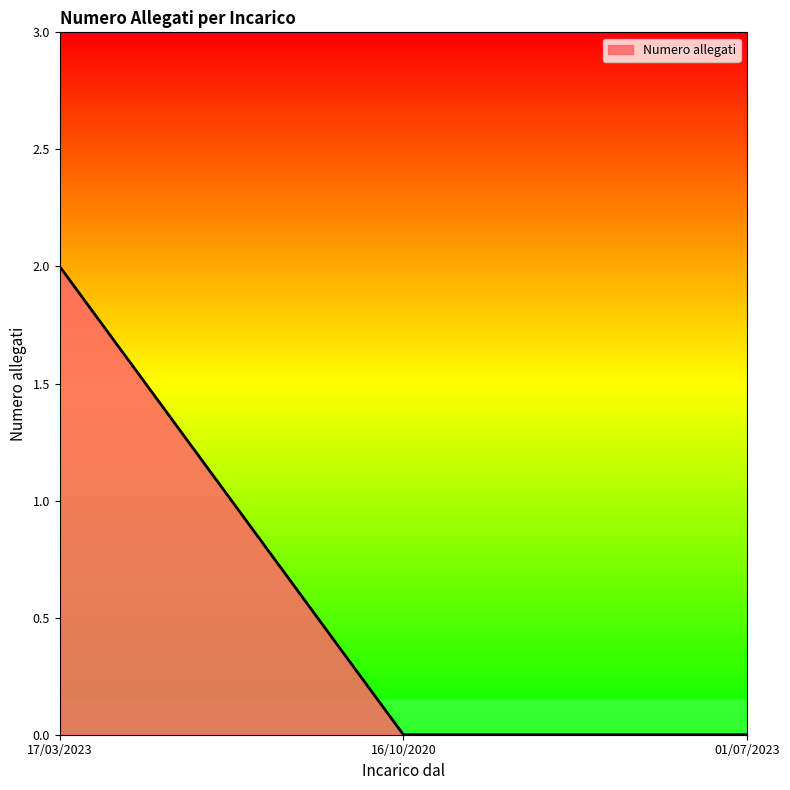

Reading left to right, what are all the values shown in this chart?

2	0	0